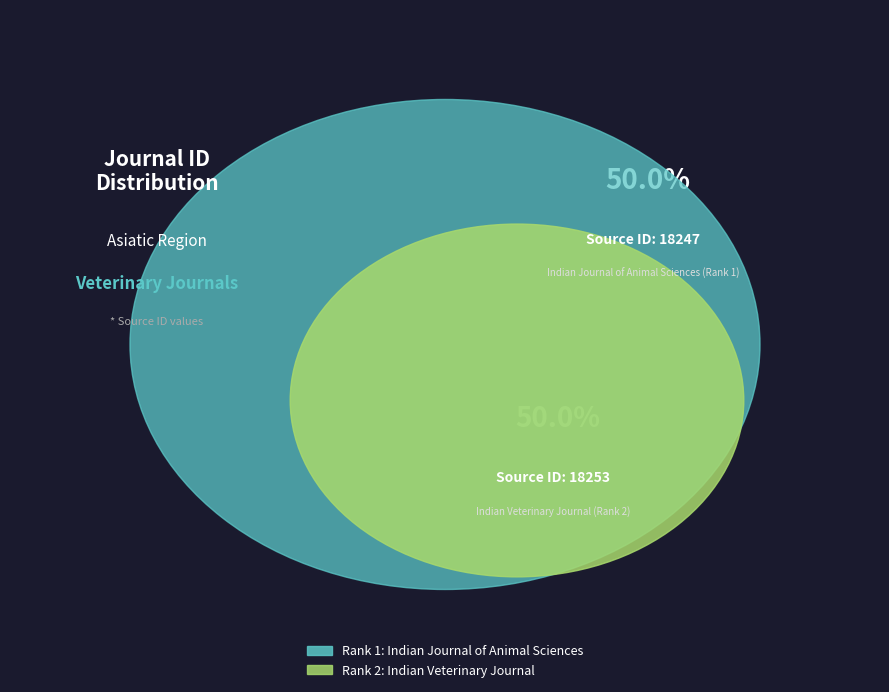

Is it true that Indian Veterinary Journal (Rank 2) is 50% of the pie?

True